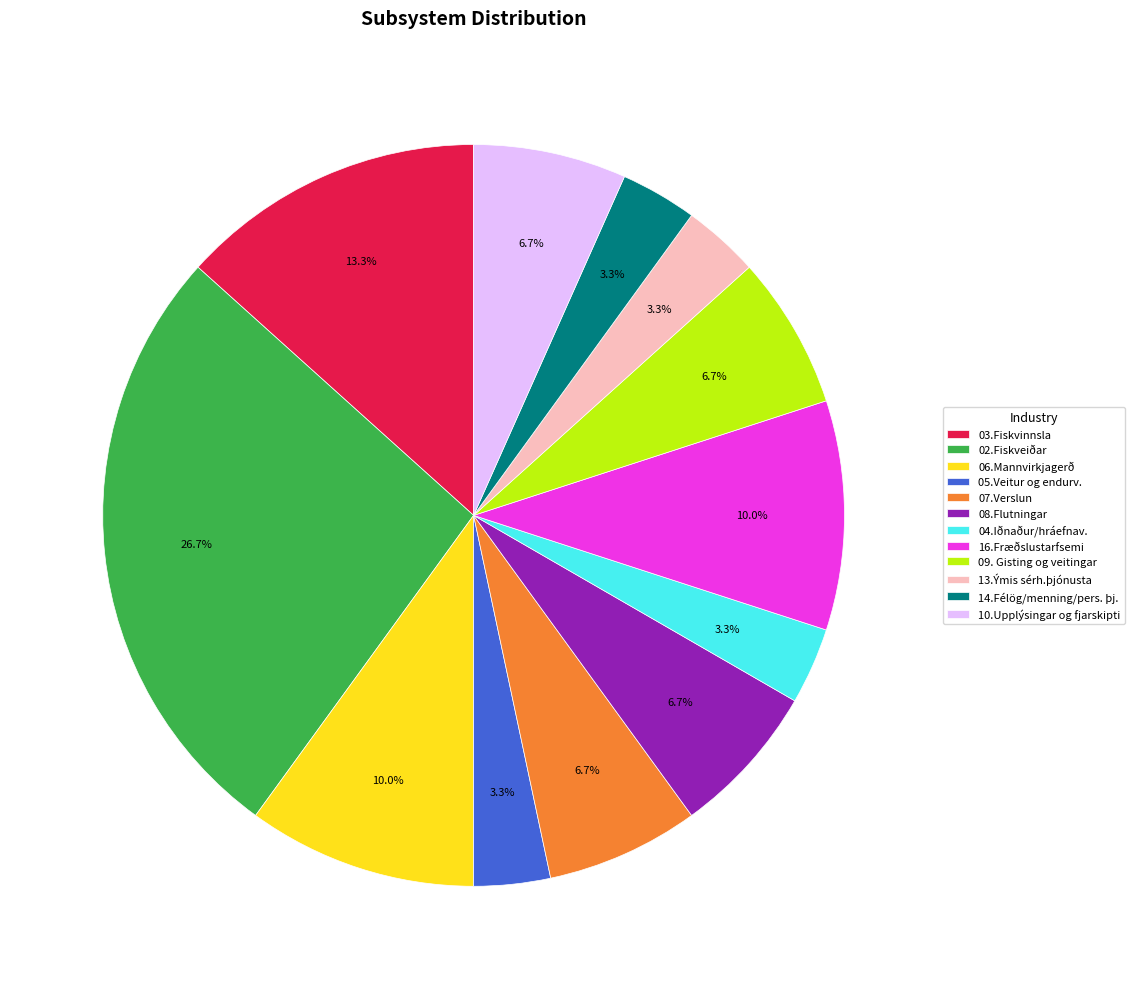

Is there any slice that represents more than half of the pie?

No